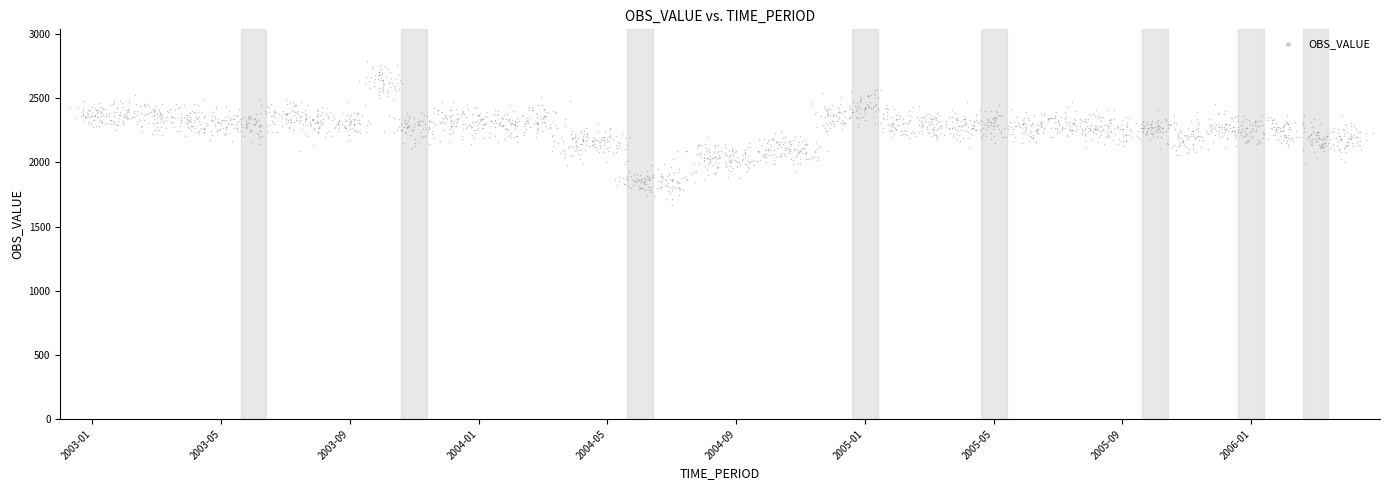

What is the range of X values (max minus min)?

40.5